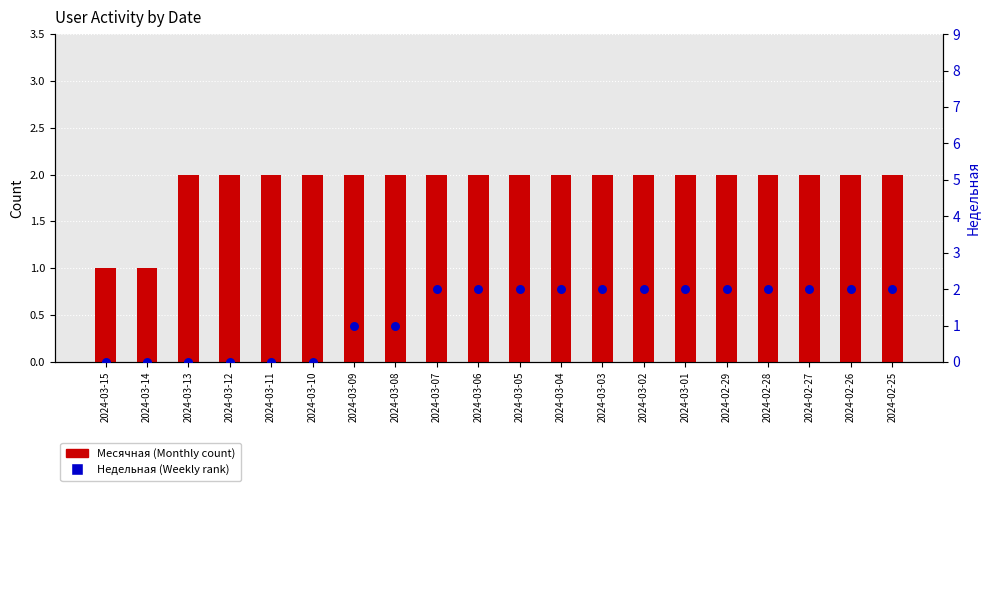

Is the value of Недельная (Weekly) at 2024-03-05 greater than the value of Месячная (Monthly) at 2024-03-11?

No